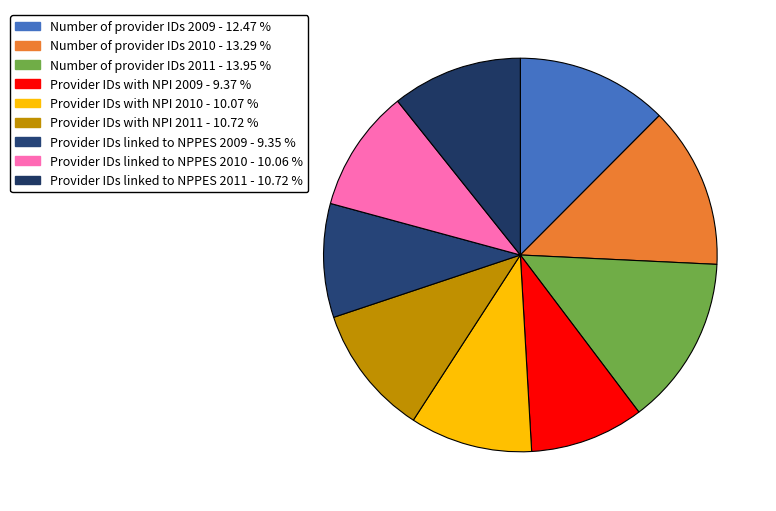

How many segments does this pie chart have?

9